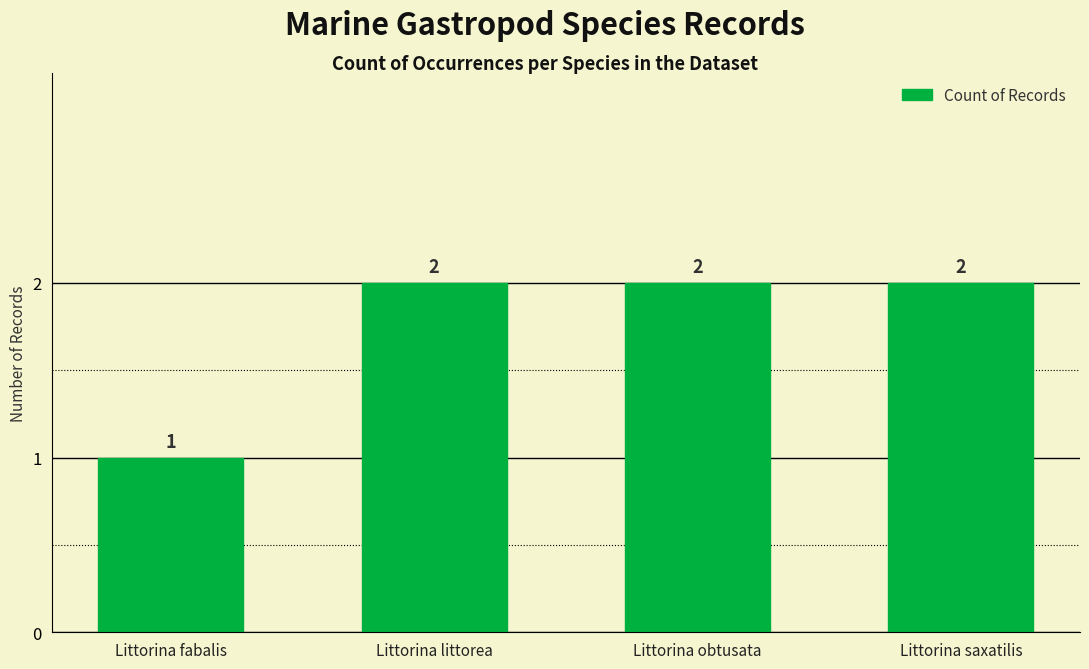

What is the difference between the values at Littorina obtusata and Littorina fabalis?

1